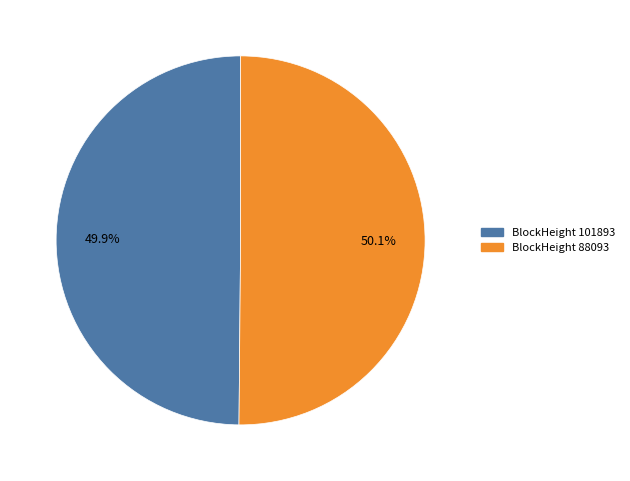

To the nearest percent, what is the difference between the largest and smallest slice percentages?

0%